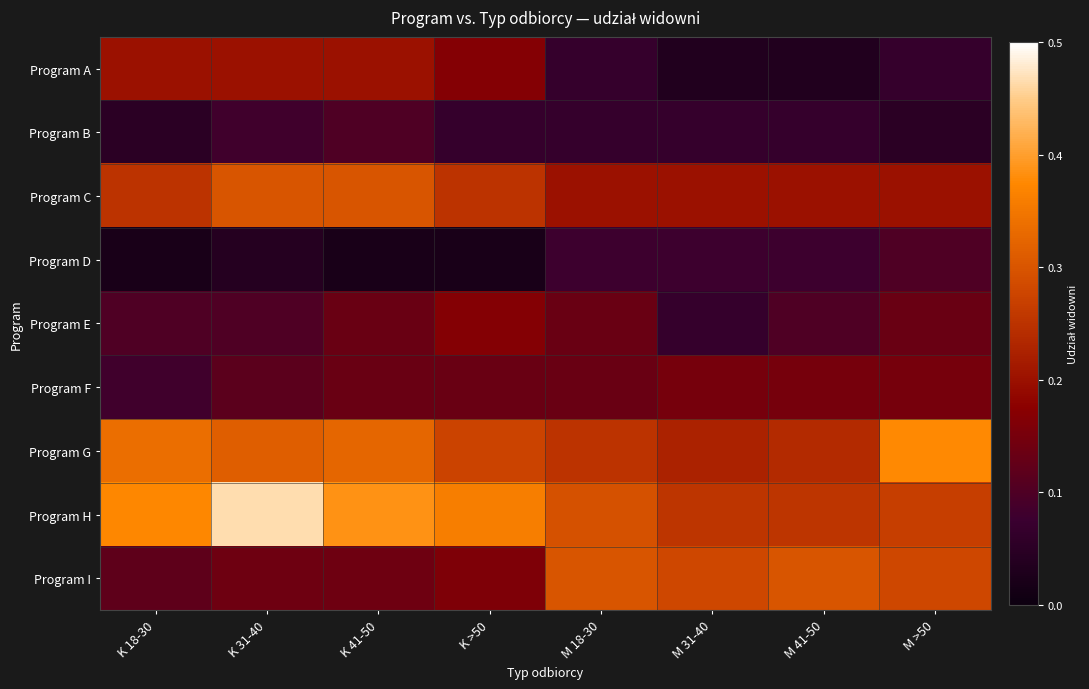

Reading right to left, transcribe all the data shown in this chart.

Program A: M >50=0.1	M 41-50=0.0	M 31-40=0.0	M 18-30=0.1	K >50=0.2	K 41-50=0.2	K 31-40=0.2	K 18-30=0.2
Program B: M >50=0.1	M 41-50=0.1	M 31-40=0.1	M 18-30=0.1	K >50=0.1	K 41-50=0.1	K 31-40=0.1	K 18-30=0.1
Program C: M >50=0.2	M 41-50=0.2	M 31-40=0.2	M 18-30=0.2	K >50=0.2	K 41-50=0.3	K 31-40=0.3	K 18-30=0.2
Program D: M >50=0.1	M 41-50=0.1	M 31-40=0.1	M 18-30=0.1	K >50=0.0	K 41-50=0.0	K 31-40=0.0	K 18-30=0.0
Program E: M >50=0.1	M 41-50=0.1	M 31-40=0.1	M 18-30=0.1	K >50=0.2	K 41-50=0.1	K 31-40=0.1	K 18-30=0.1
Program F: M >50=0.1	M 41-50=0.1	M 31-40=0.1	M 18-30=0.1	K >50=0.1	K 41-50=0.1	K 31-40=0.1	K 18-30=0.1
Program G: M >50=0.4	M 41-50=0.2	M 31-40=0.2	M 18-30=0.2	K >50=0.3	K 41-50=0.3	K 31-40=0.3	K 18-30=0.3
Program H: M >50=0.3	M 41-50=0.3	M 31-40=0.3	M 18-30=0.3	K >50=0.4	K 41-50=0.4	K 31-40=0.5	K 18-30=0.4
Program I: M >50=0.3	M 41-50=0.3	M 31-40=0.3	M 18-30=0.3	K >50=0.2	K 41-50=0.1	K 31-40=0.1	K 18-30=0.1